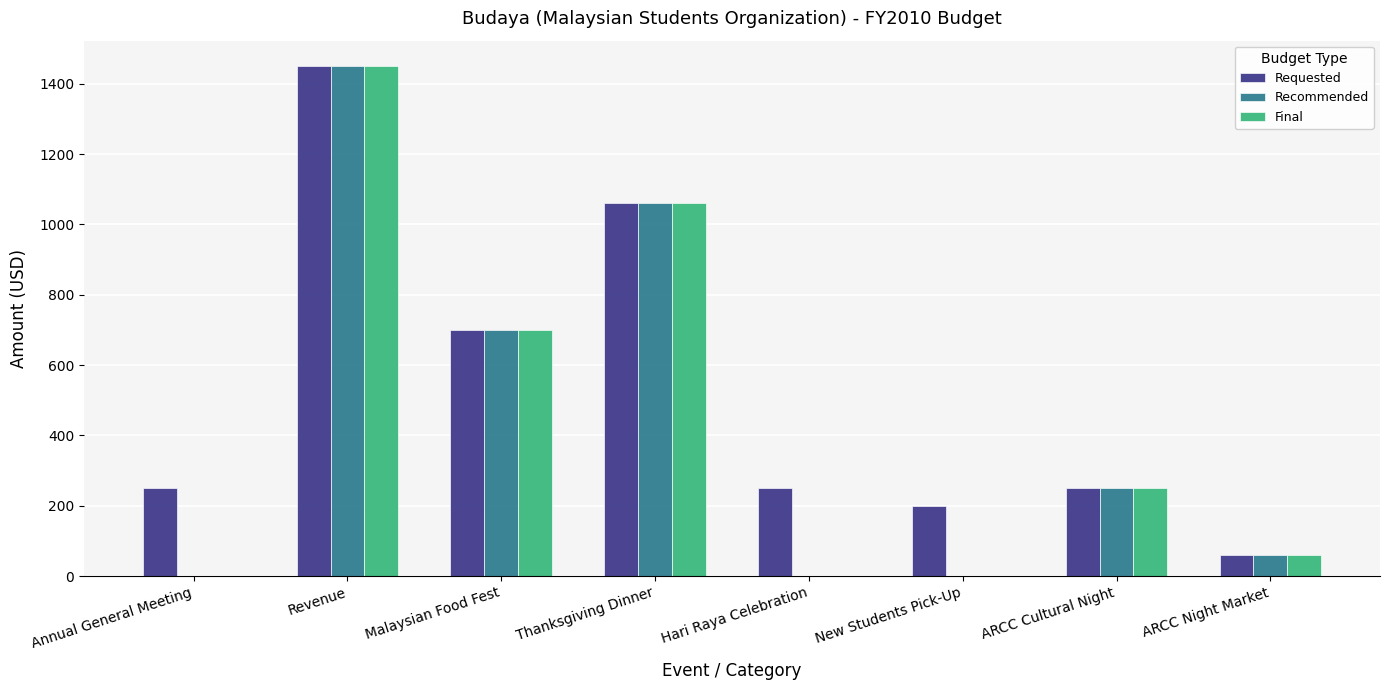

True or false: Requested has a value of 200 at New Students Pick-Up.

True